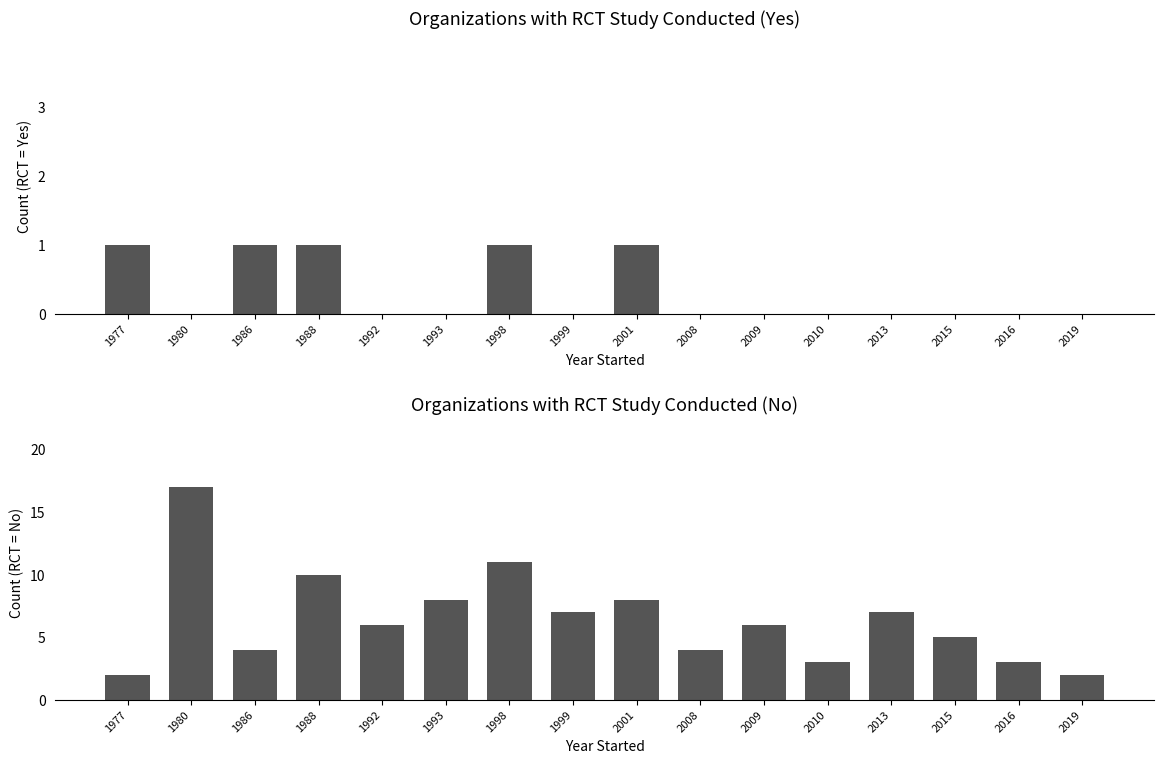

Between 1988 and 1999, which series saw the biggest shift?

RCT = No